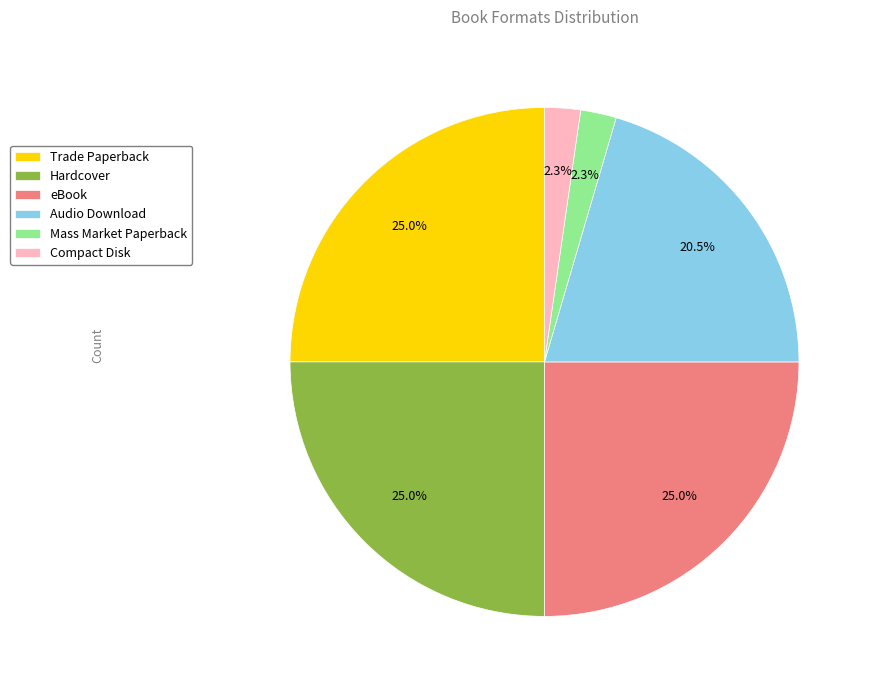

To the nearest percent, what is the combined percentage of Mass Market Paperback and Trade Paperback?

27%